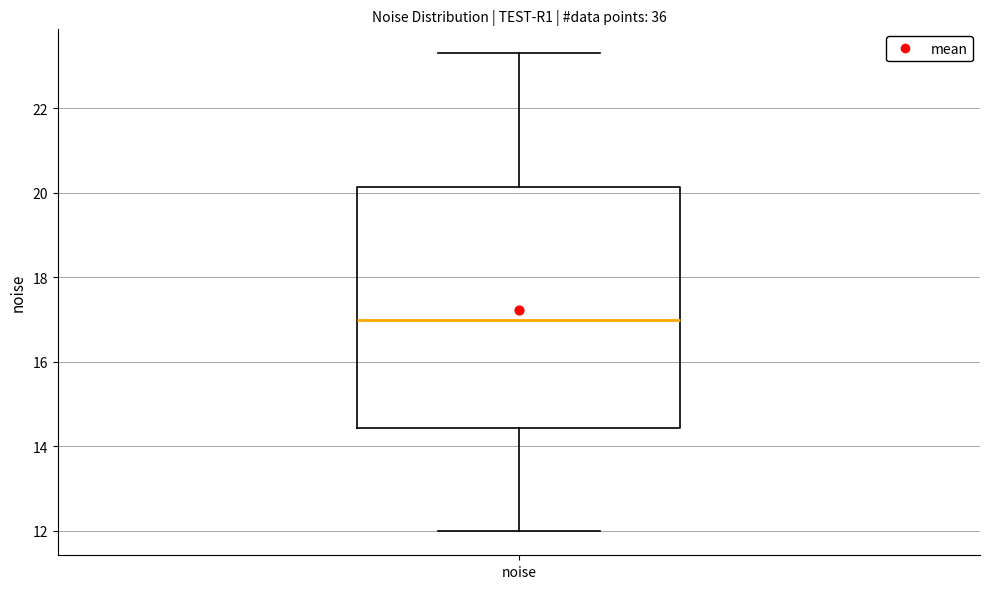

Where does the lower whisker of the box for noise end on the y-axis? The values are not printed on the chart, so give them approximately, as read against the axis.

12.0